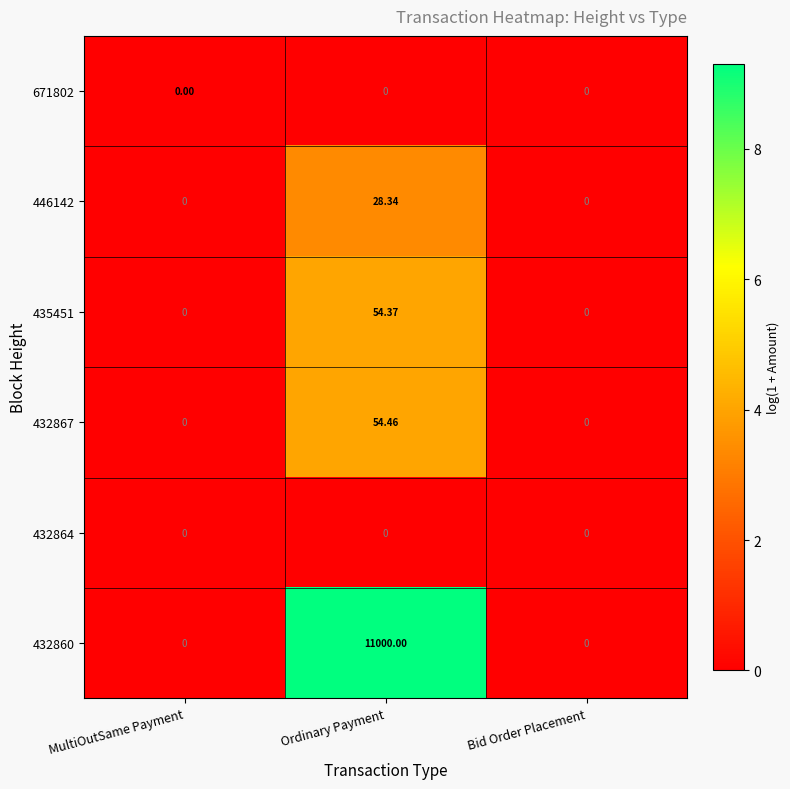

At which category is the sum across all series the highest?

Ordinary Payment